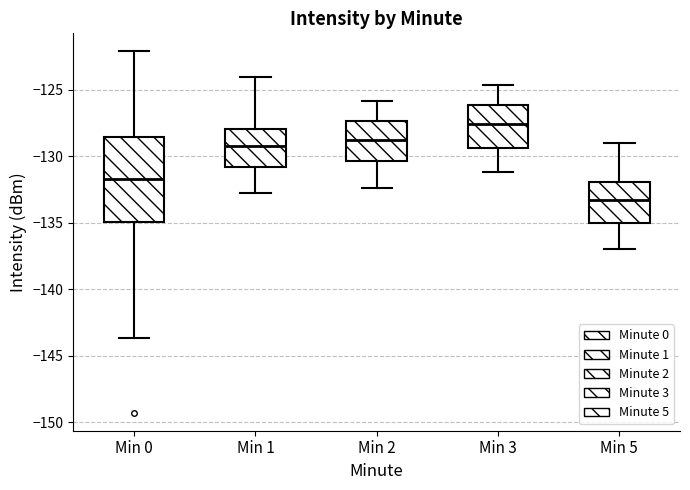

Reading left to right, transcribe this box plot: for each box, give where its median line is, the range the box spans, and where its two whiskers end, as read against the y-axis. The values are not printed on the chart, so give them approximately, as read against the axis.

Min 0: median -131.5, box -135.0 to -128.5, whiskers -143.5 to -122.0
Min 1: median -129.0, box -131.0 to -128.0, whiskers -133.0 to -124.0
Min 2: median -129.0, box -130.5 to -127.5, whiskers -132.5 to -126.0
Min 3: median -127.5, box -129.5 to -126.0, whiskers -131.0 to -124.5
Min 5: median -133.5, box -135.0 to -132.0, whiskers -137.0 to -129.0